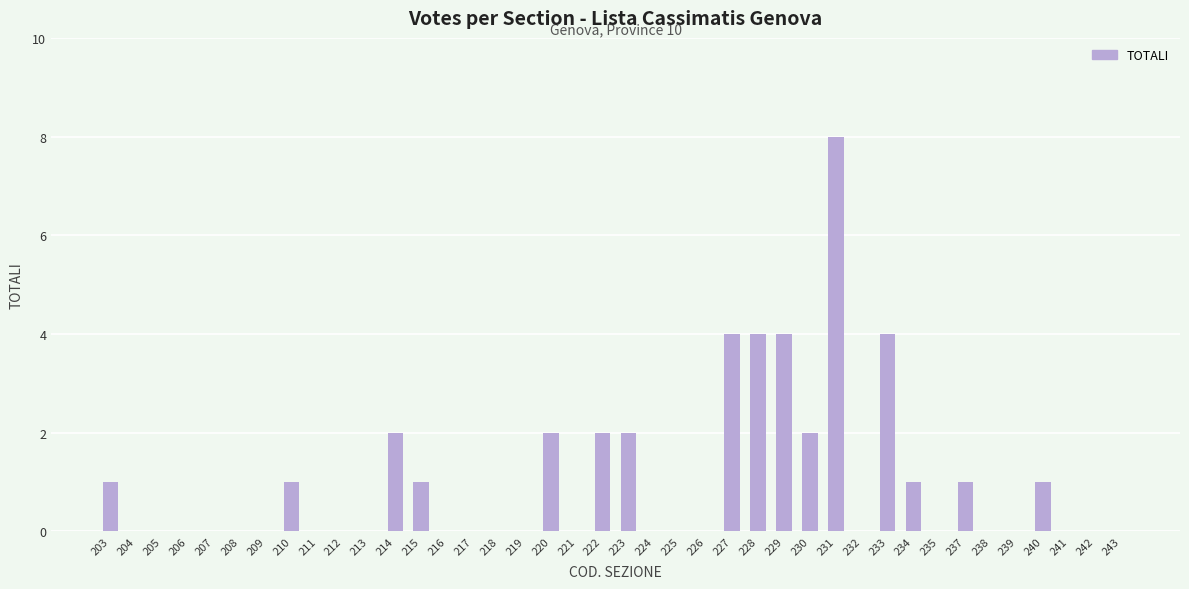

The value at 213 is 0. True or false?

True